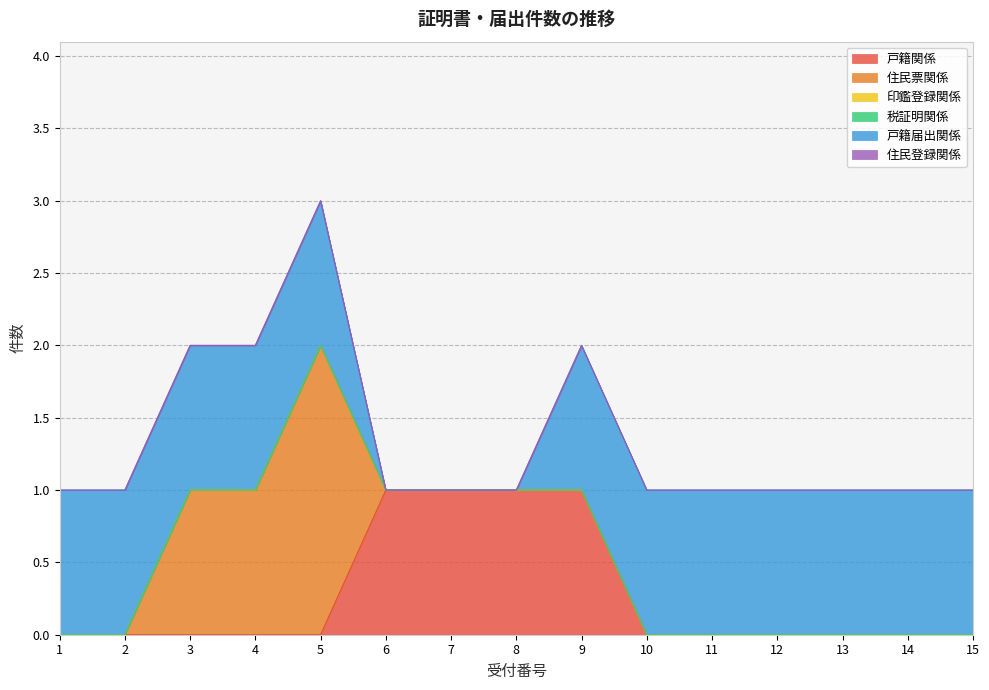

Reading left to right, what are all the values shown in this chart?

戸籍関係: 1=0	2=0	3=0	4=0	5=0	6=1	7=1	8=1	9=1	10=0	11=0	12=0	13=0	14=0	15=0
住民票関係: 1=0	2=0	3=1	4=1	5=2	6=0	7=0	8=0	9=0	10=0	11=0	12=0	13=0	14=0	15=0
印鑑登録関係: 1=0	2=0	3=0	4=0	5=0	6=0	7=0	8=0	9=0	10=0	11=0	12=0	13=0	14=0	15=0
税証明関係: 1=0	2=0	3=0	4=0	5=0	6=0	7=0	8=0	9=0	10=0	11=0	12=0	13=0	14=0	15=0
戸籍届出関係: 1=1	2=1	3=1	4=1	5=1	6=0	7=0	8=0	9=1	10=1	11=1	12=1	13=1	14=1	15=1
住民登録関係: 1=0	2=0	3=0	4=0	5=0	6=0	7=0	8=0	9=0	10=0	11=0	12=0	13=0	14=0	15=0